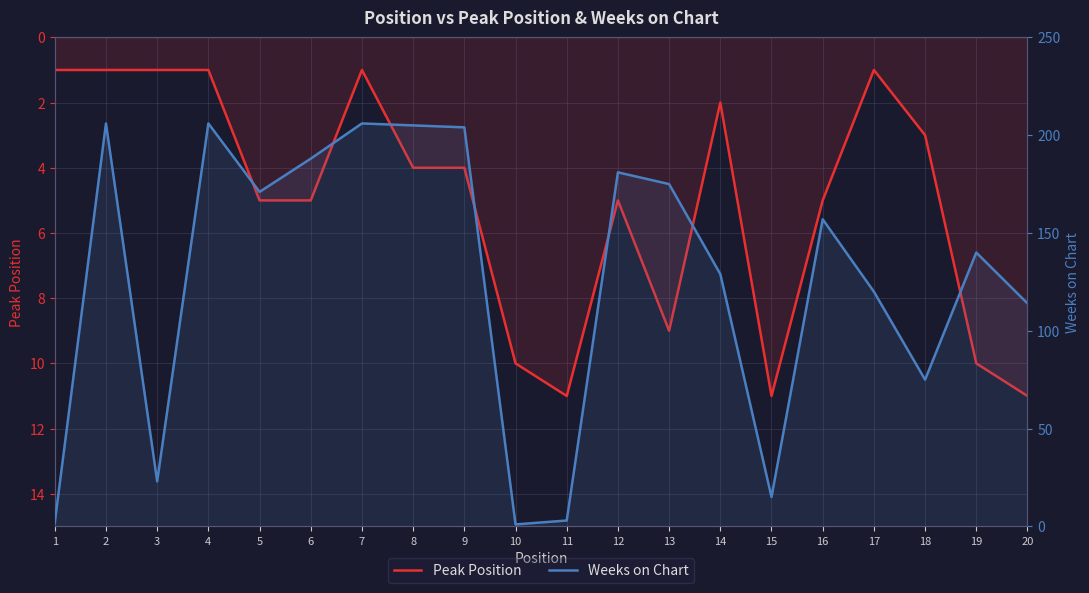

What is the value of the Weeks on Chart point at the 14th from the left?

129